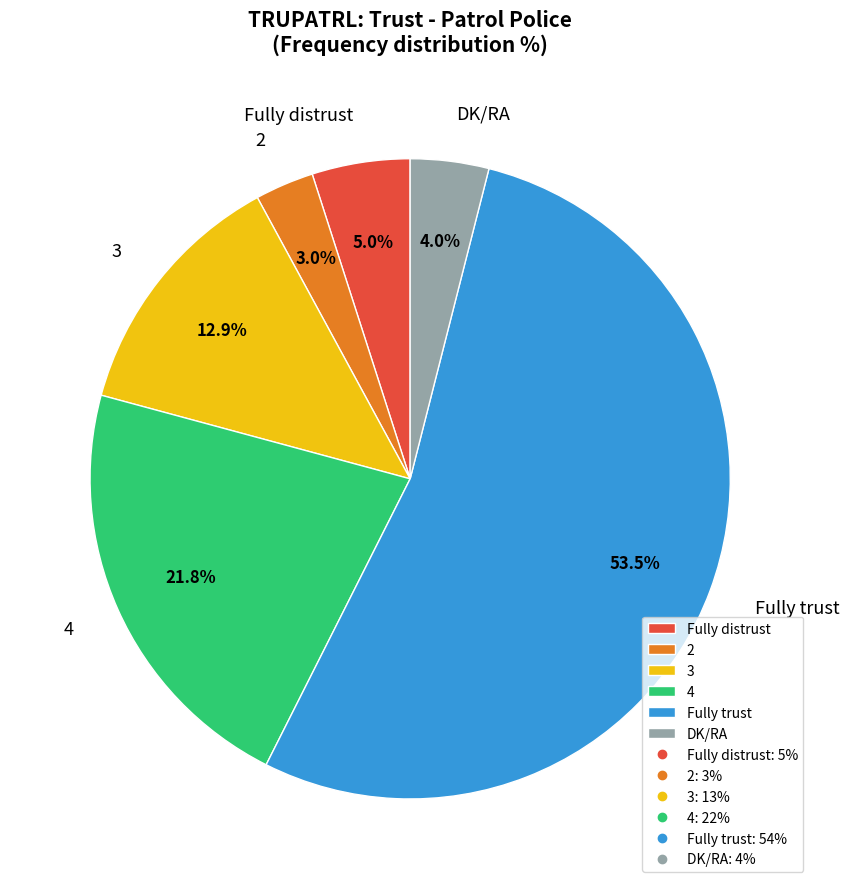

To the nearest percent, what percentage of the pie is Fully distrust?

5%